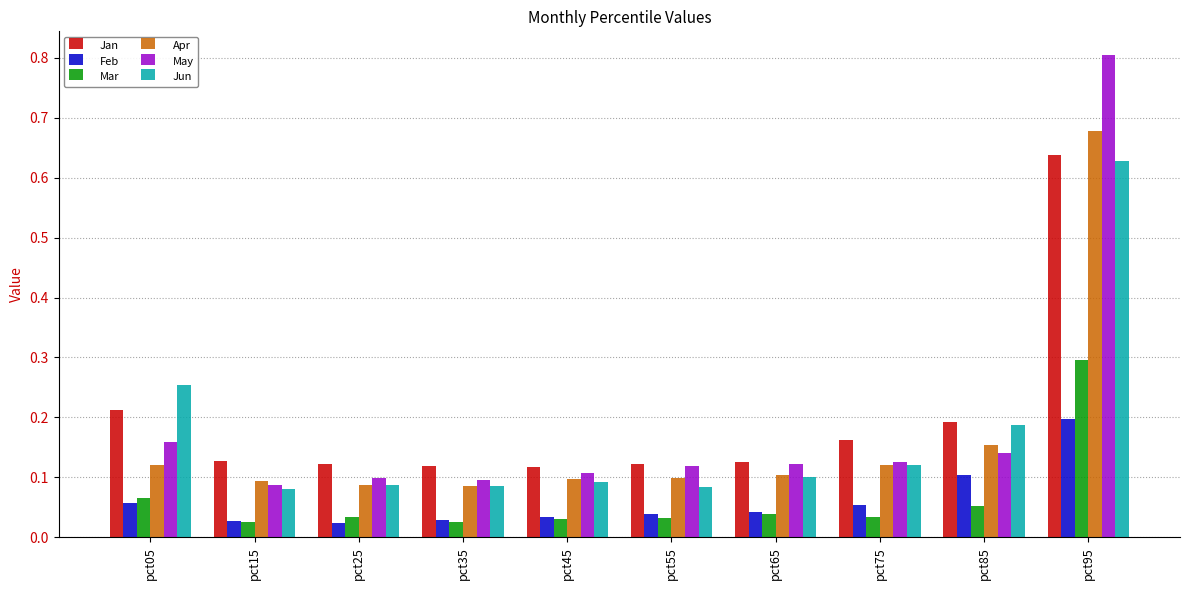

At which category does the chart reach its peak across all series?

pct95